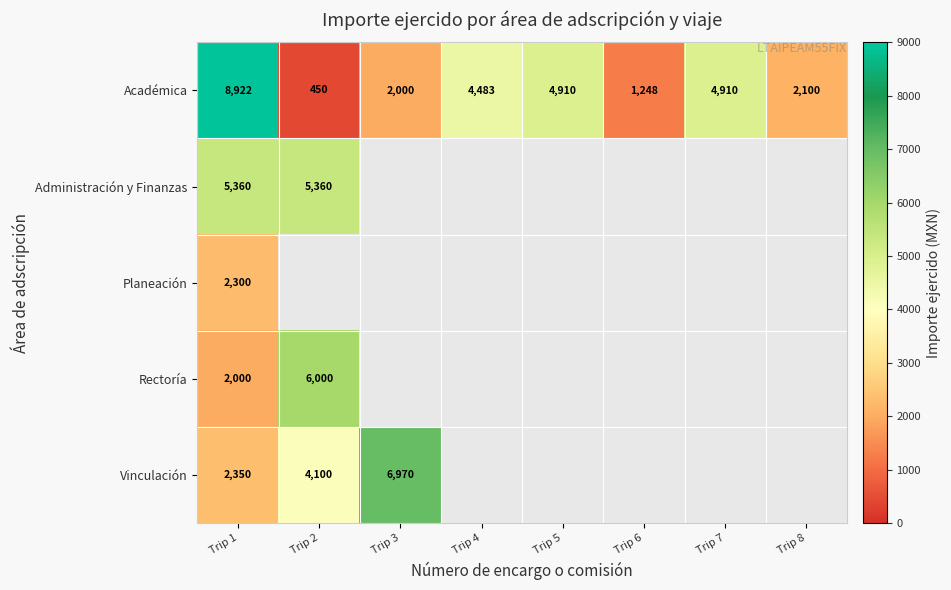

The Académica series shows 278.9 at Trip 2. True or false?

False